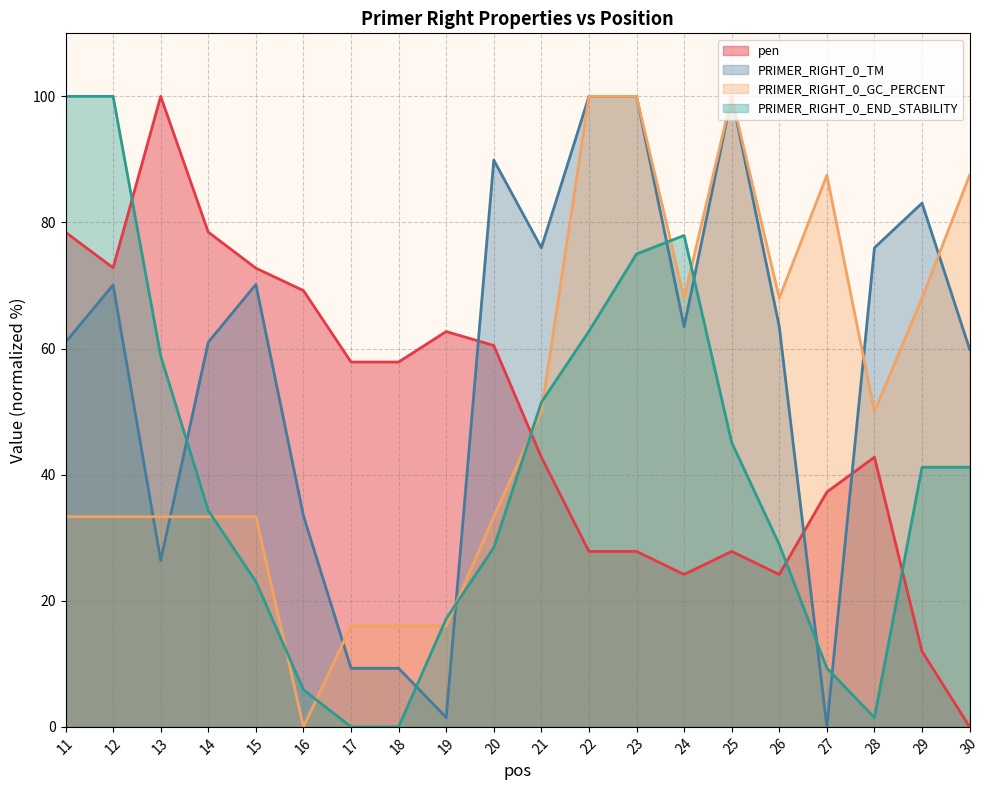

Reading right to left, list all the values displayed in this chart.

pen: 30=0.0	29=12.0	28=42.8	27=37.2	26=24.2	25=27.8	24=24.2	23=27.8	22=27.8	21=42.8	20=60.5	19=62.7	18=57.9	17=57.9	16=69.2	15=72.8	14=78.5	13=100.0	12=72.8	11=78.5
PRIMER_RIGHT_0_TM: 30=59.9	29=83.1	28=76.0	27=0.0	26=63.5	25=100.0	24=63.5	23=100.0	22=100.0	21=76.0	20=89.9	19=1.5	18=9.3	17=9.3	16=33.5	15=70.2	14=61.0	13=26.4	12=70.1	11=61.0
PRIMER_RIGHT_0_GC_PERCENT: 30=87.5	29=68.0	28=50.0	27=87.5	26=68.0	25=100.0	24=68.0	23=100.0	22=100.0	21=50.0	20=33.3	19=16.0	18=16.0	17=16.0	16=0.0	15=33.3	14=33.3	13=33.3	12=33.3	11=33.3
PRIMER_RIGHT_0_END_STABILITY: 30=41.2	29=41.2	28=1.5	27=9.3	26=28.9	25=45.1	24=77.9	23=75.0	22=62.7	21=51.5	20=28.4	19=17.2	18=0.0	17=0.0	16=5.9	15=23.0	14=34.3	13=58.8	12=100.0	11=100.0